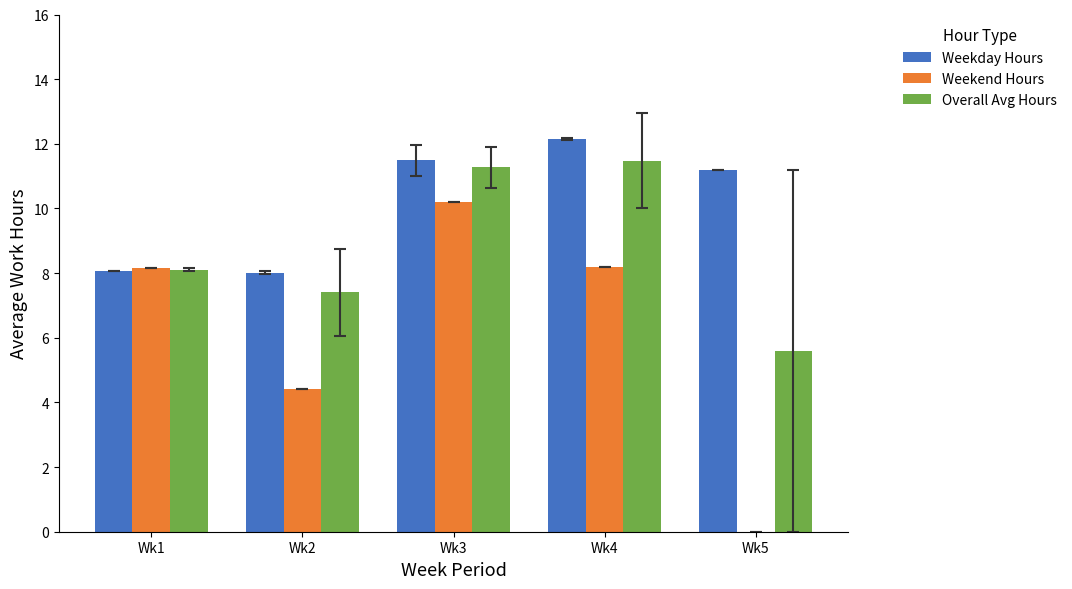

Does the chart contain stacked bars?

No